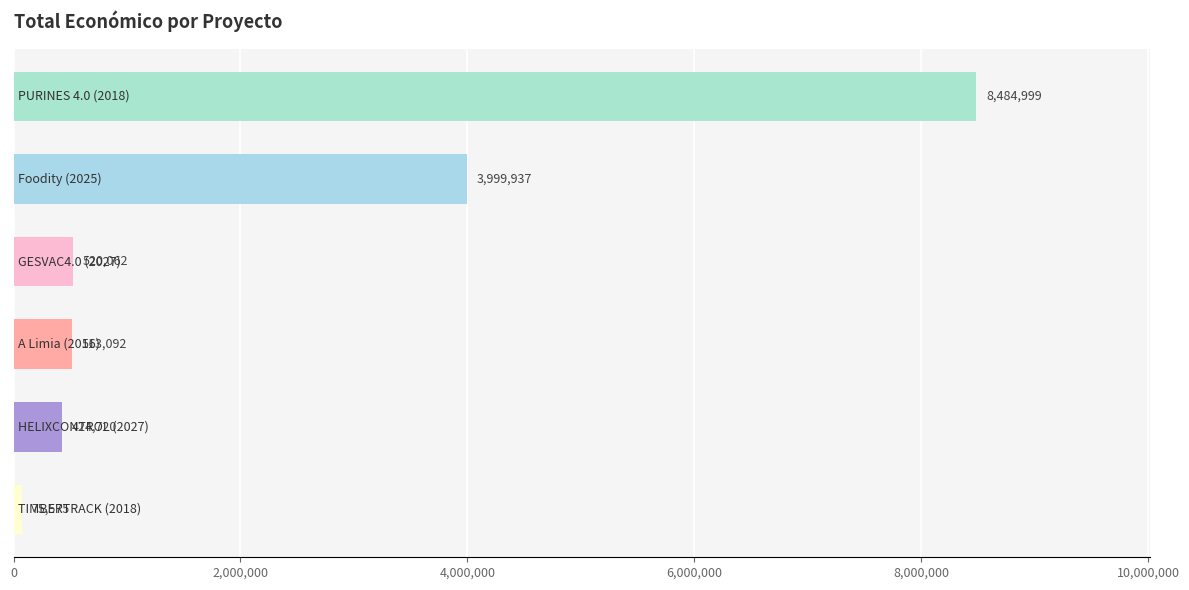

What is the greatest value displayed?

8484999